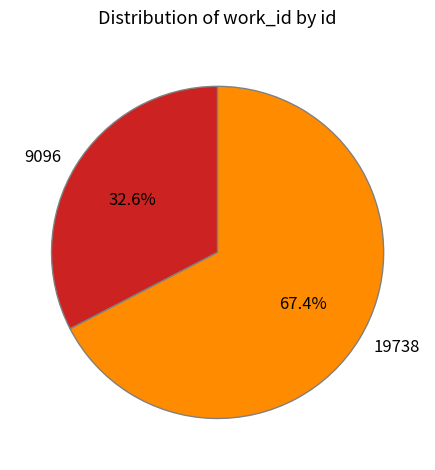

Rank the categories by value from highest to lowest.

19738, 9096